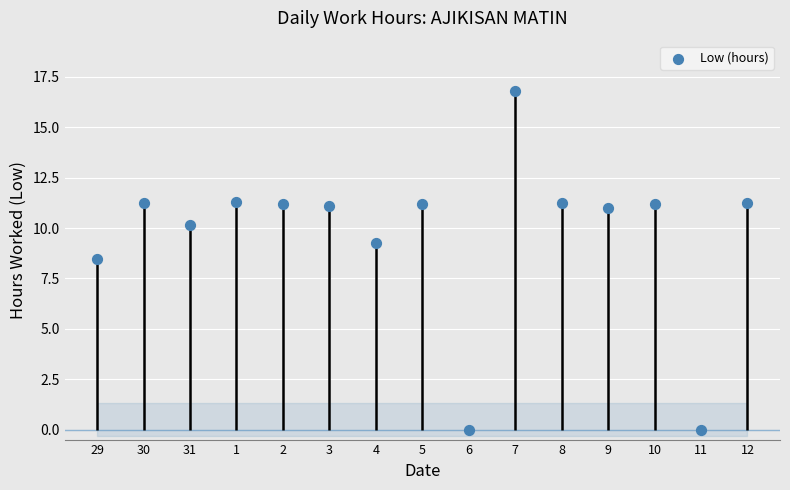

Between 6 and 29, which is larger?

29